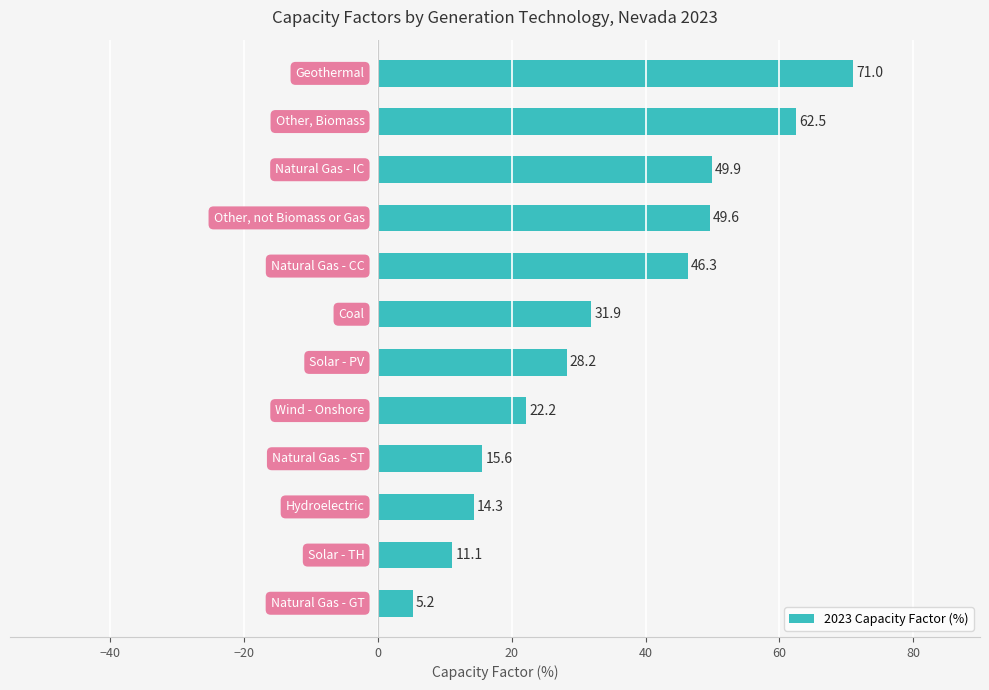

Reading bottom to top, what are all the values shown in this chart?

5.2	11.1	14.3	15.6	22.2	28.2	31.9	46.3	49.6	49.9	62.5	71.0